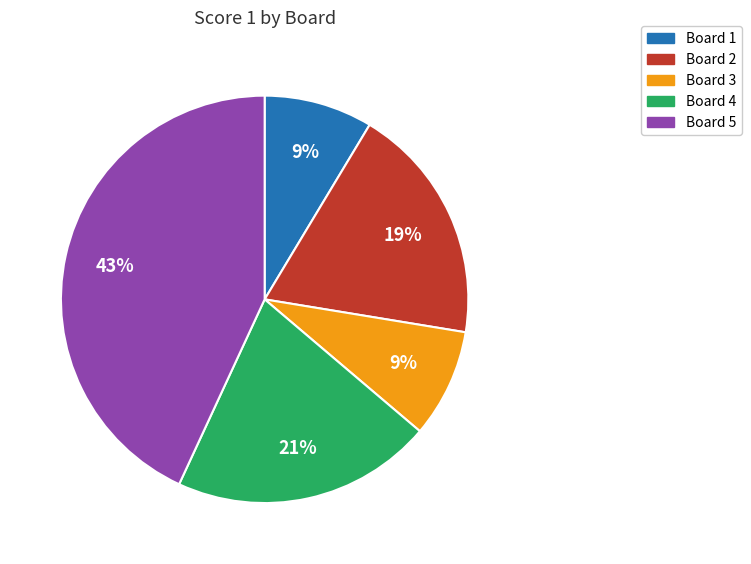

Count the number of slices in the pie.

5